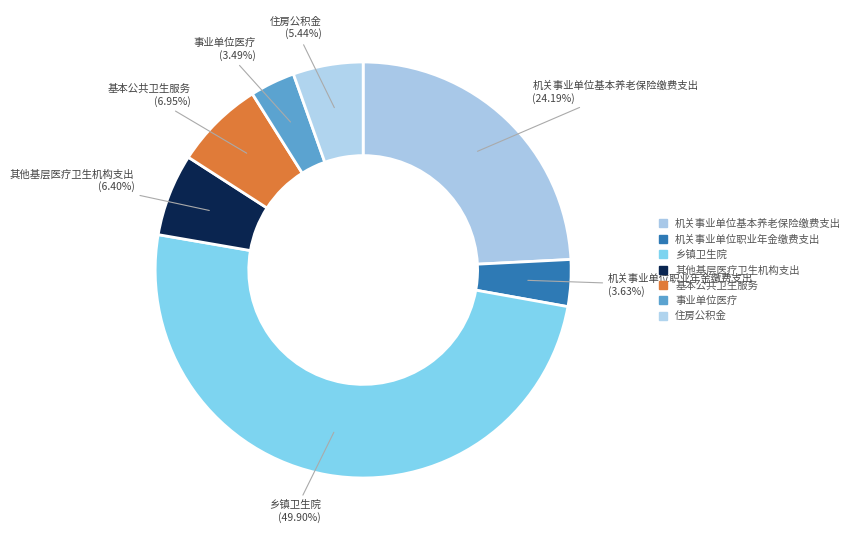

True or false: 机关事业单位职业年金缴费支出 accounts for 14% of the total.

False